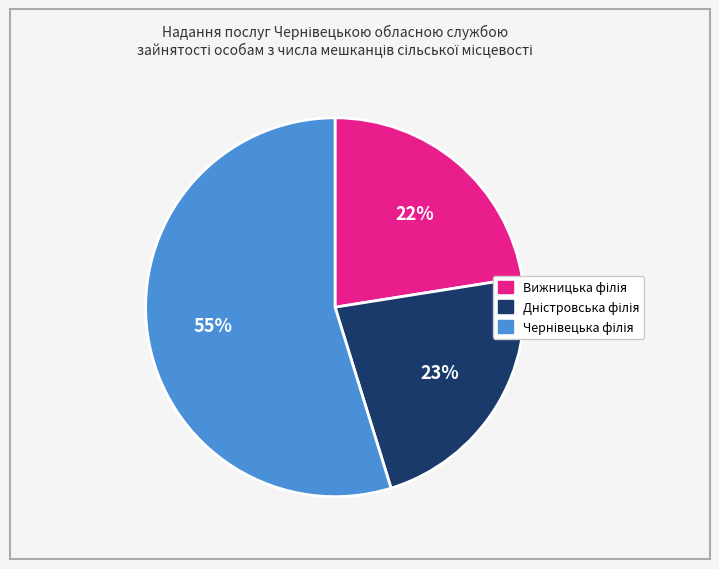

How many slices are in this pie chart?

3